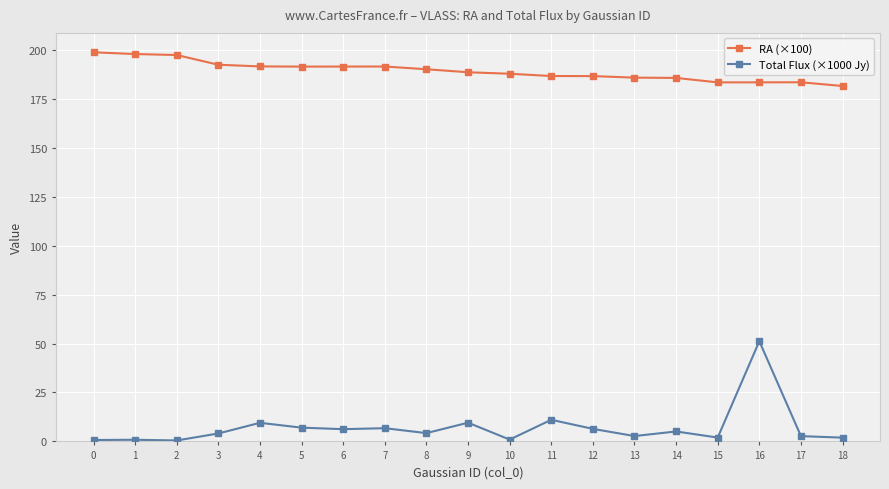

Which series changed the most between 8 and 10?

Total Flux (×1000 Jy)